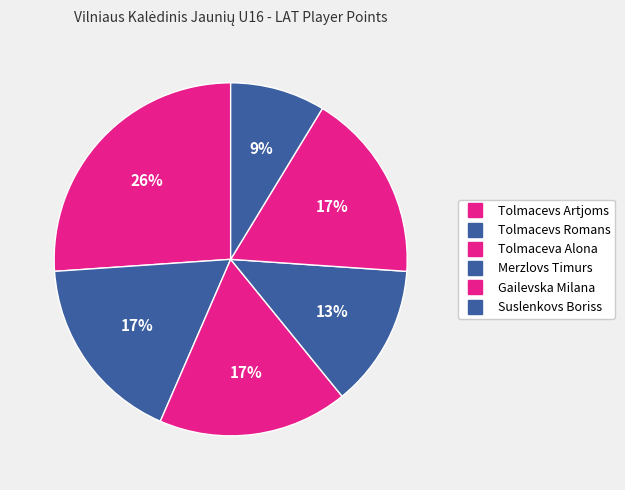

To the nearest percent, what portion does Tolmacevs Romans represent?

17%